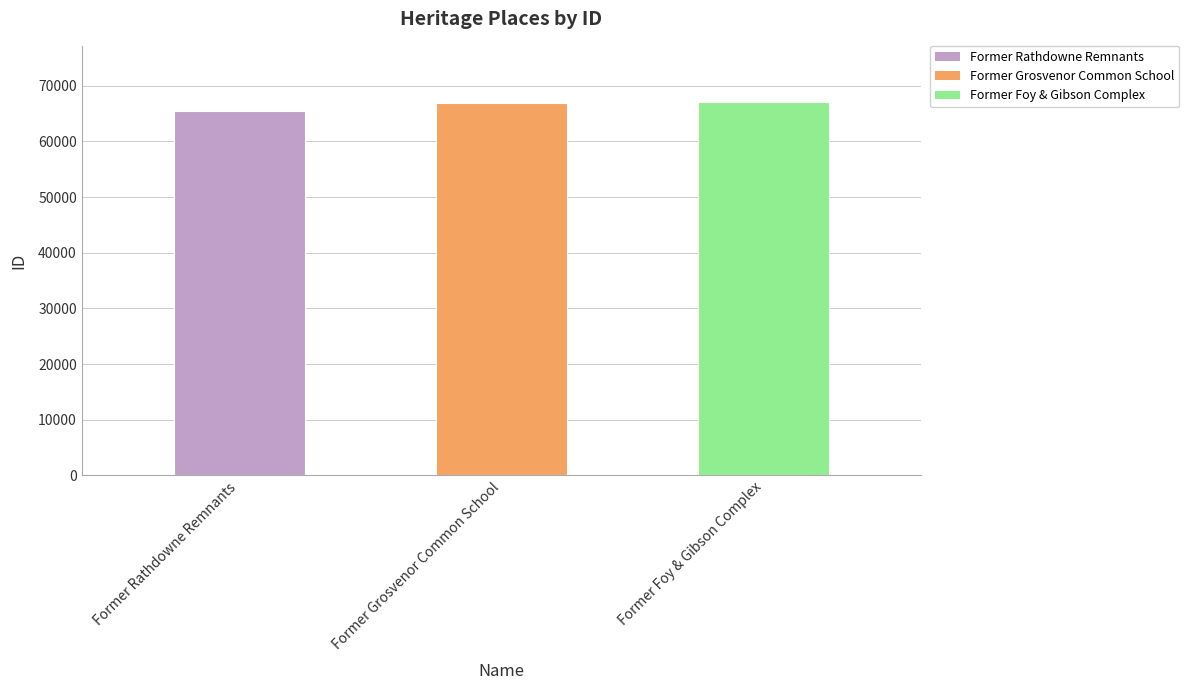

What is the change in value from Former Rathdowne Remnants to Former Foy & Gibson Complex?

+1612